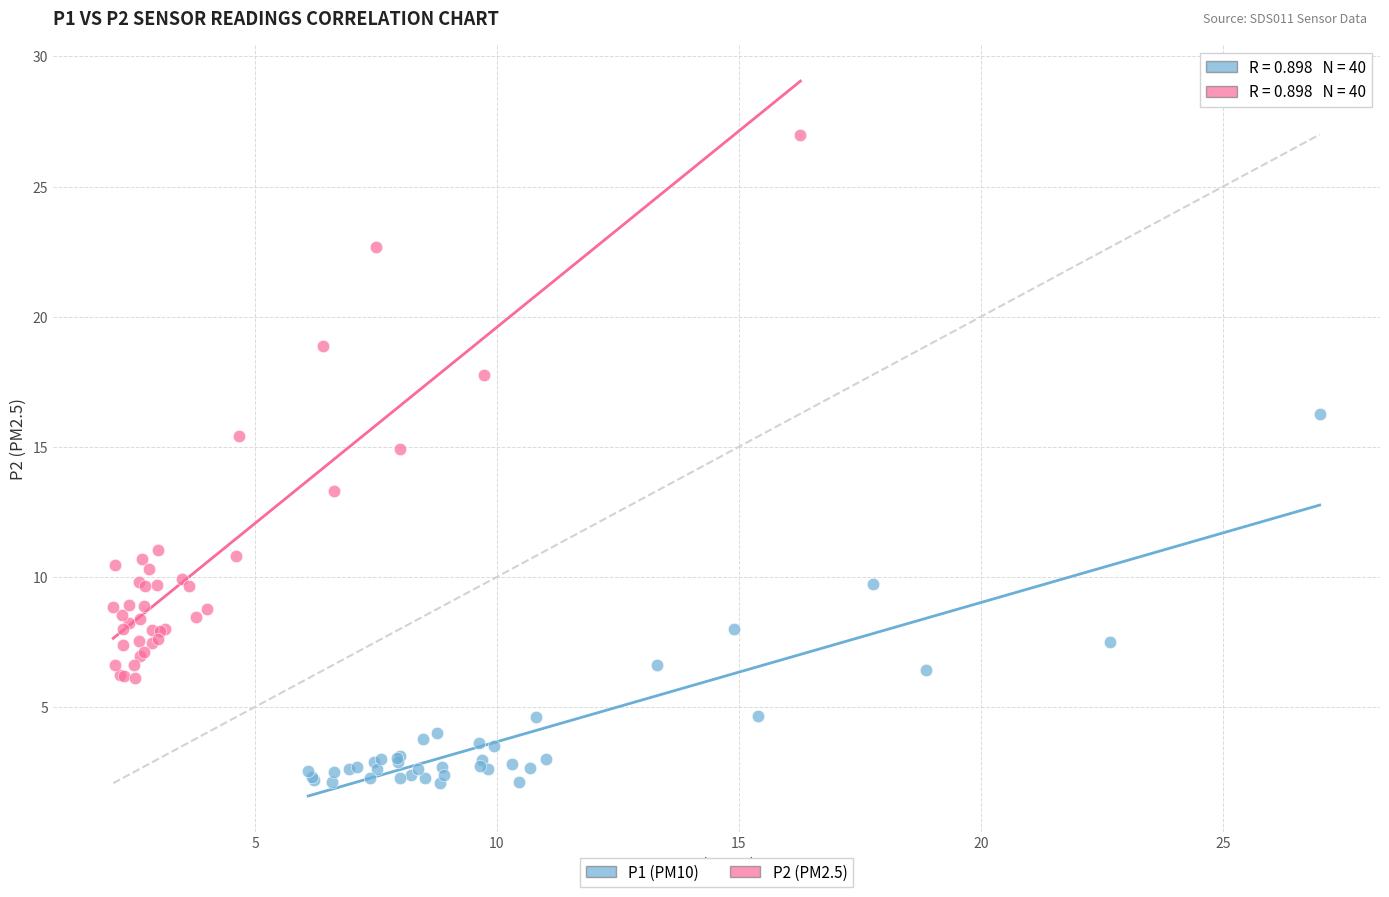

Which series has the widest spread of Y values?

P2 (PM2.5)